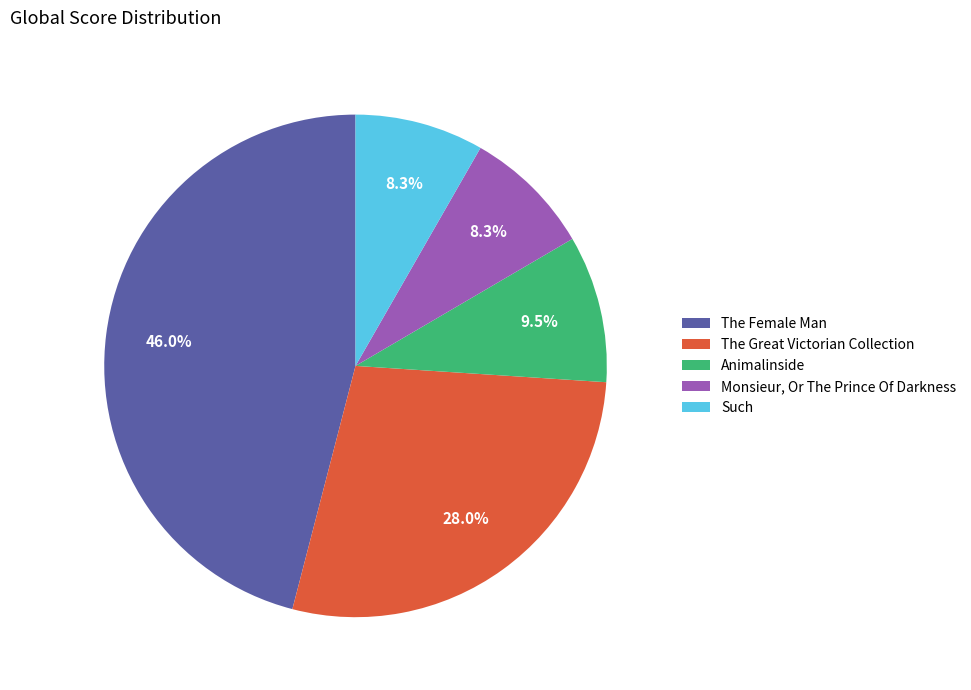

To the nearest percent, what is the difference between the largest and smallest slice percentages?

38%